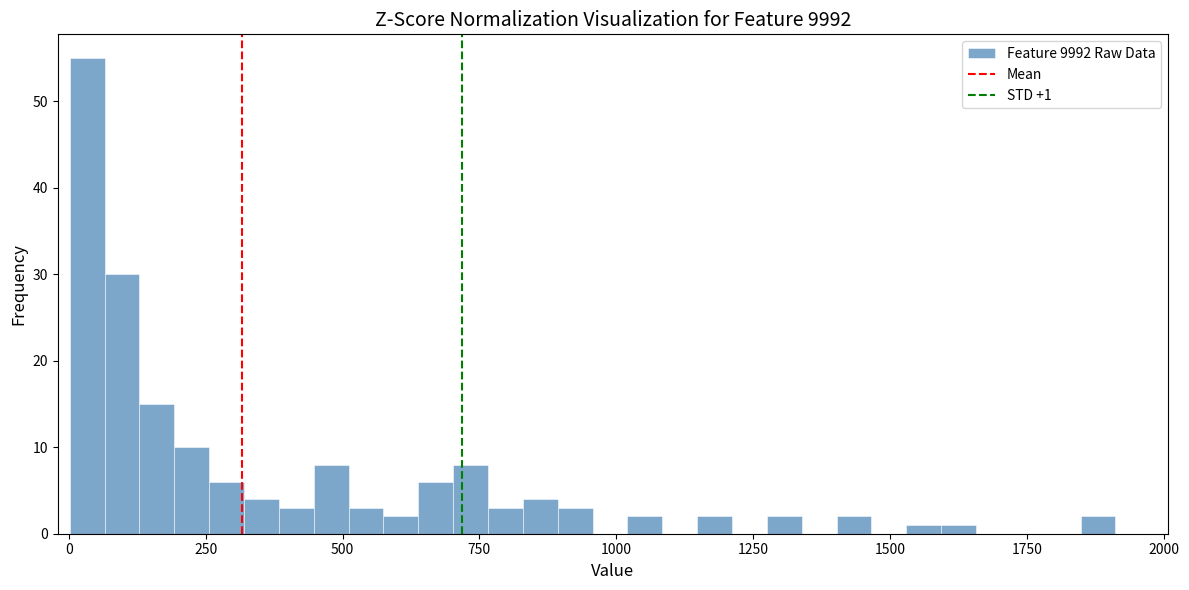

Read against the x-axis, roughly where is the centre of the tallest bar?

50